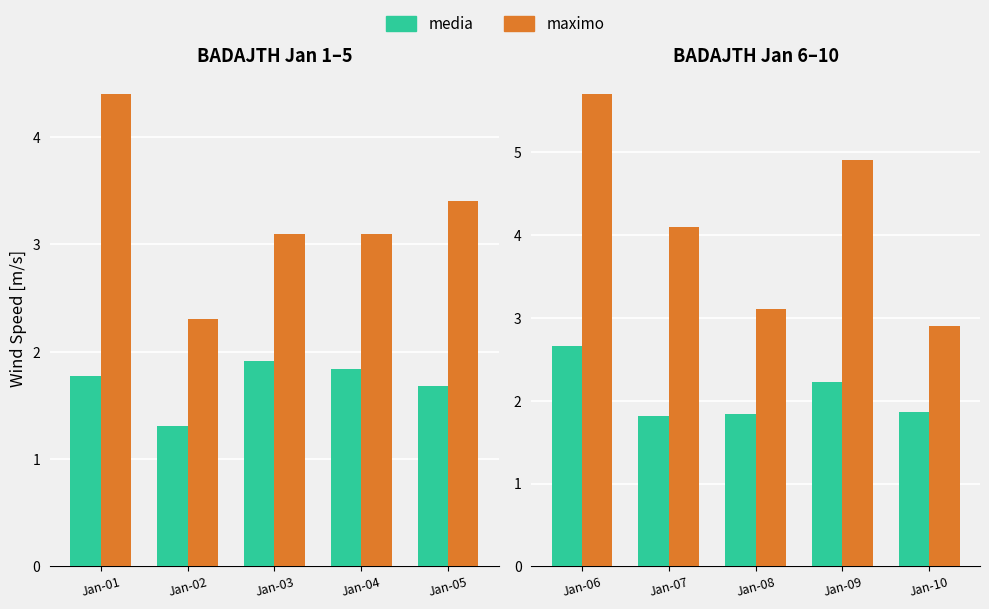

What is the value of the media bar at the 4th from the left?

2.2